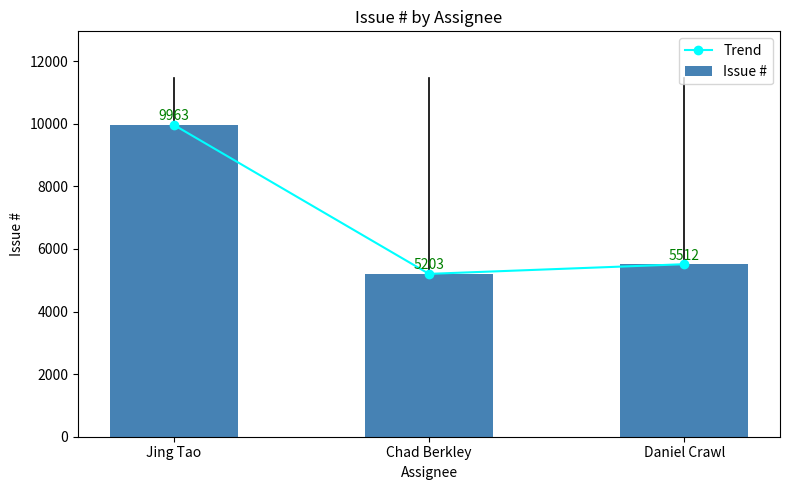

What are all the series names shown in the legend?

Trend, Issue #